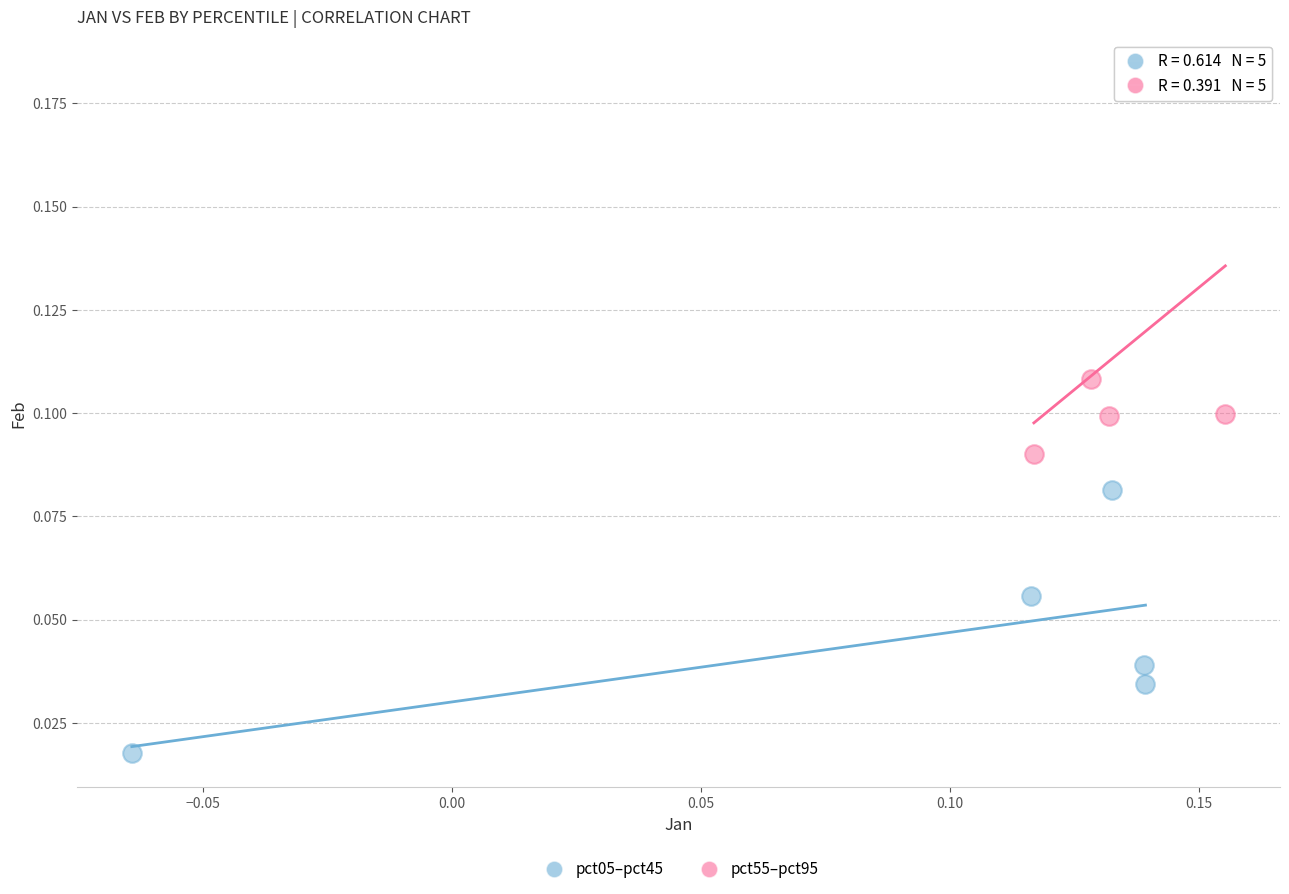

Which series contains the highest Y value?

pct55–pct95